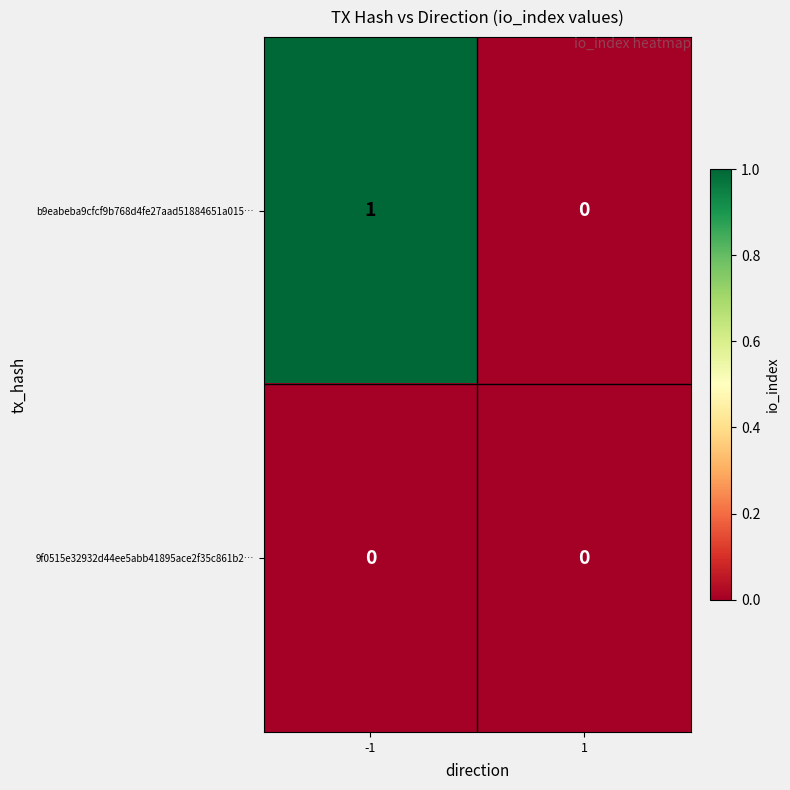

List the series in order of their peak value, highest first.

b9eabeba9cfcf9b768d4fe27aad51884651a015…, 9f0515e32932d44ee5abb41895ace2f35c861b2…